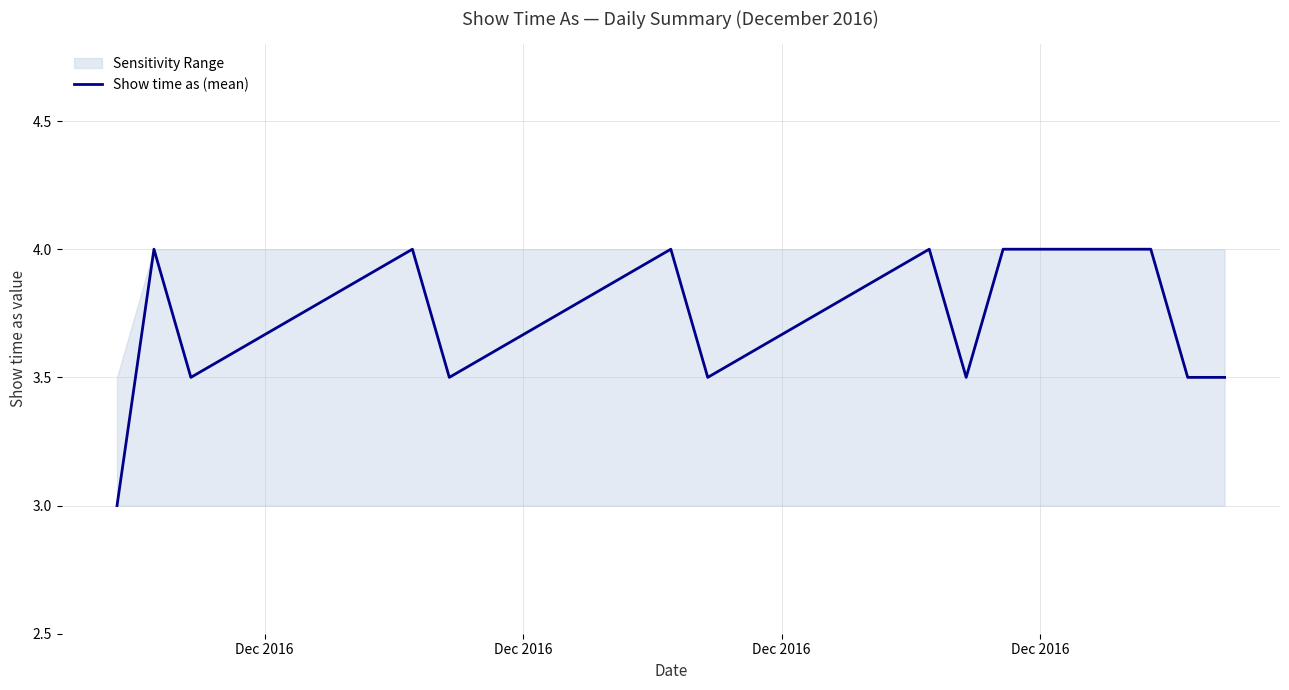

What is the maximum value for Show time as (mean)?

4.0